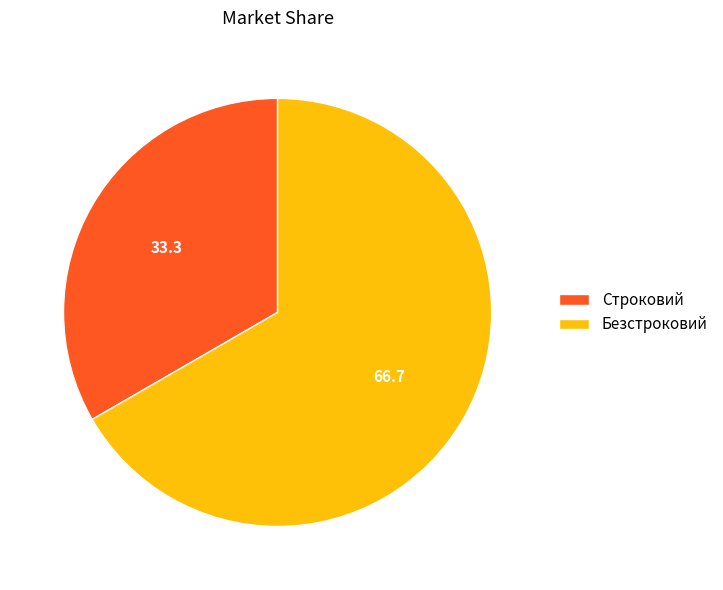

True or false: Безстроковий accounts for 56% of the total.

False